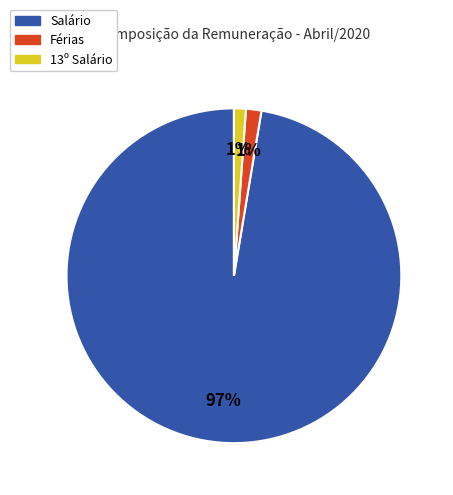

Combined, do Férias and Salário account for over 50%?

Yes